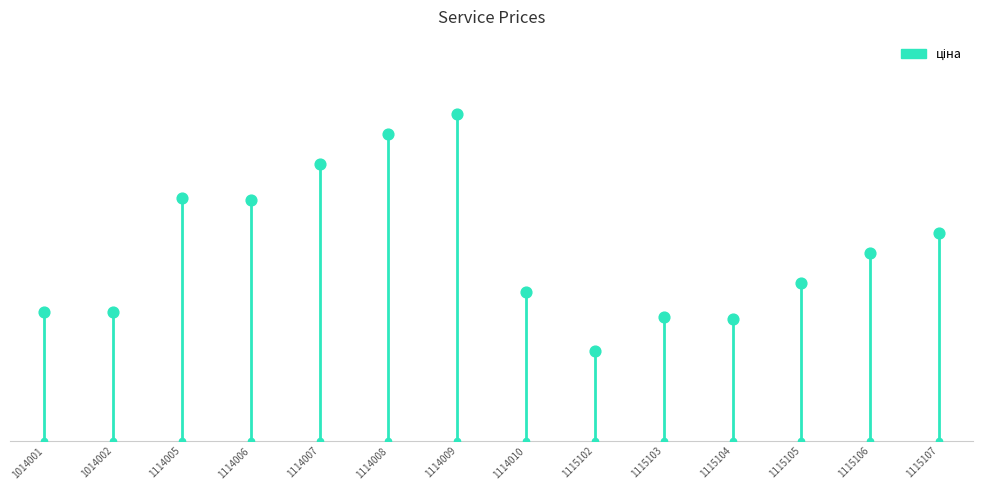

Which has a higher value, 1014002 or 1115107?

1115107